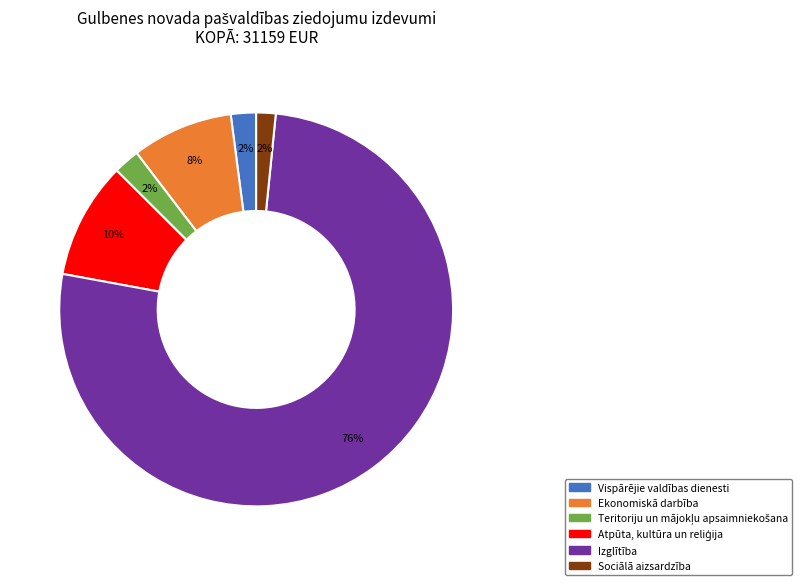

To the nearest percent, what is the combined percentage of Ekonomiskā darbība and Vispārējie valdības dienesti?

10%